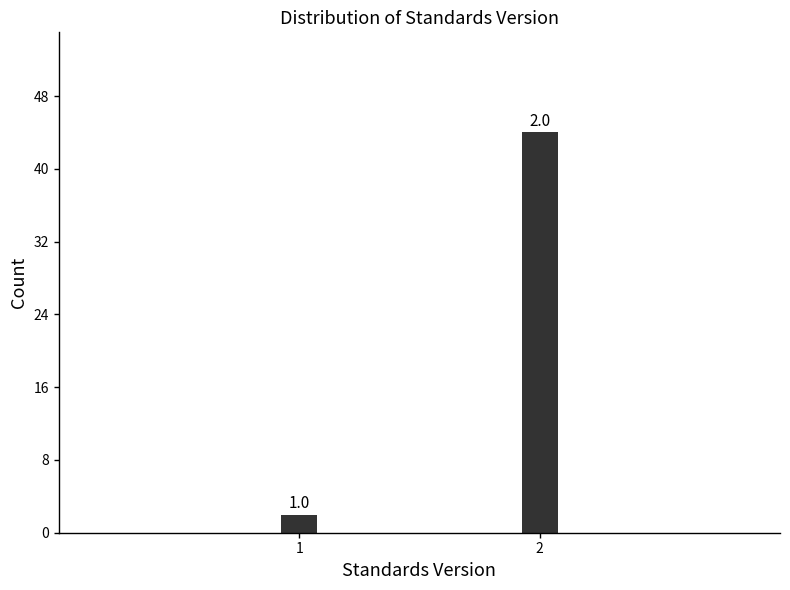

Reading left to right, what are all the values shown in this chart?

2	44